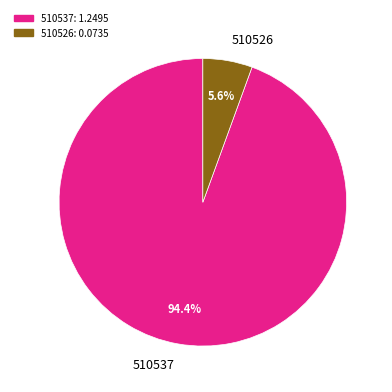

Rank the categories by value from highest to lowest.

510537, 510526